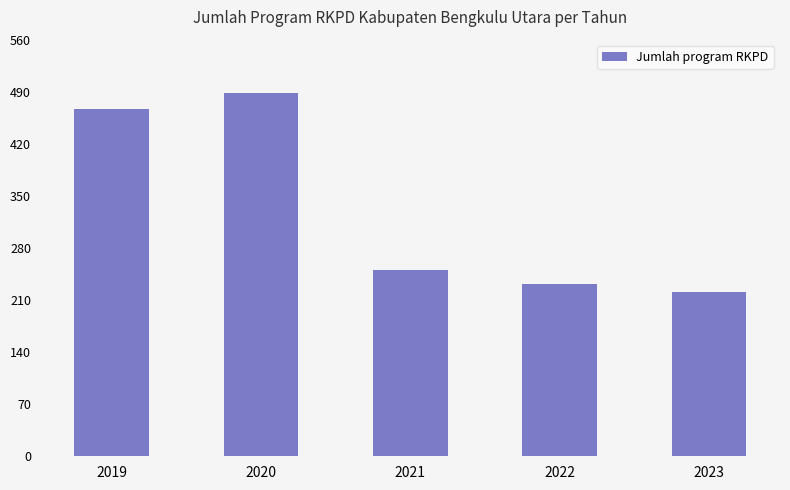

At which label does the data first exceed 251?

2019